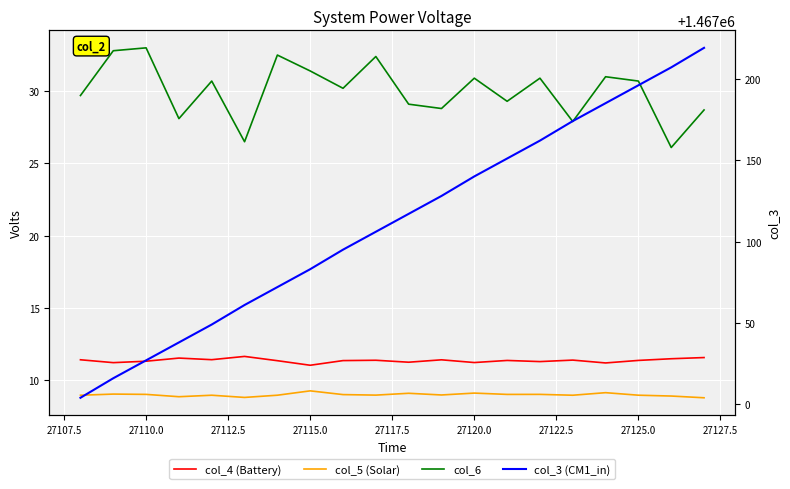

Is it true that col_5 (Solar) equals 9.0 at 27125.0?

True